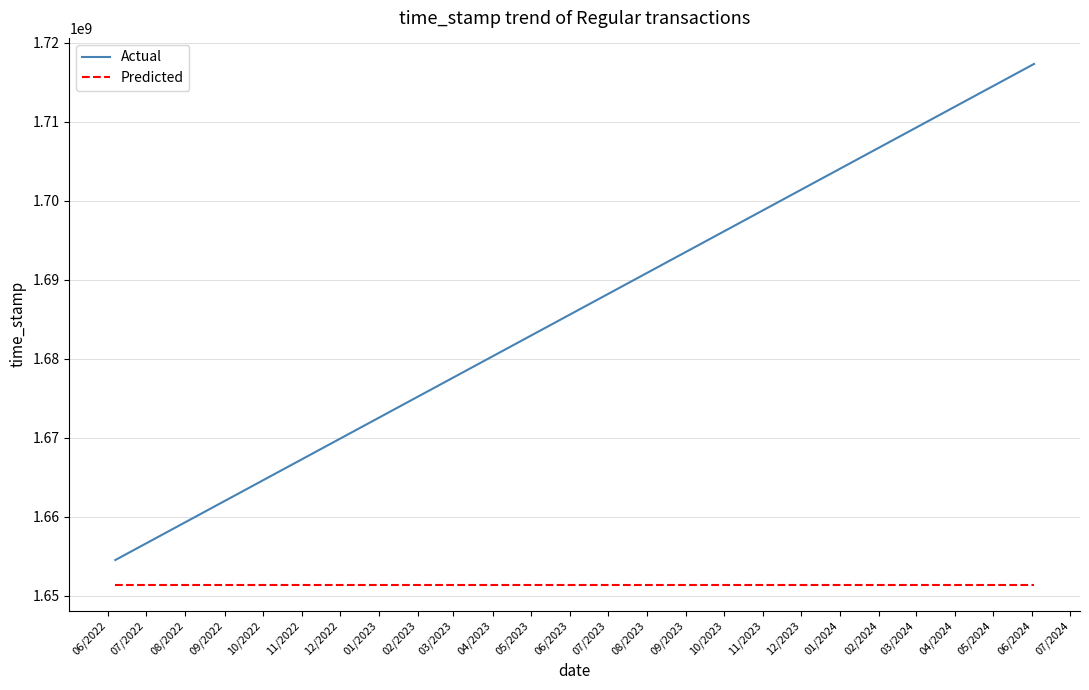

Rank the series by their maximum value, from lowest to highest.

Predicted, Actual